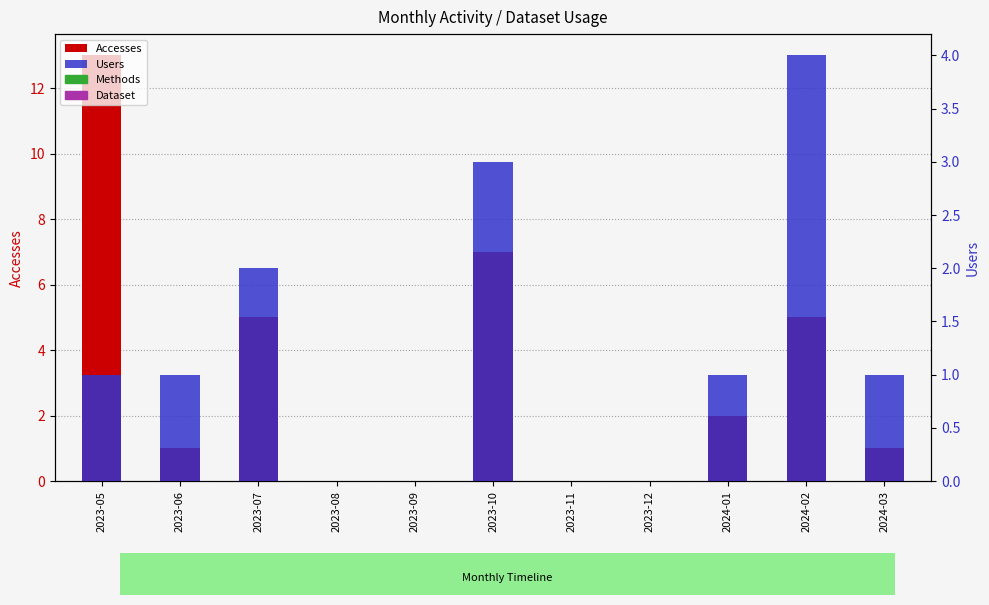

What is the greatest value displayed?

13